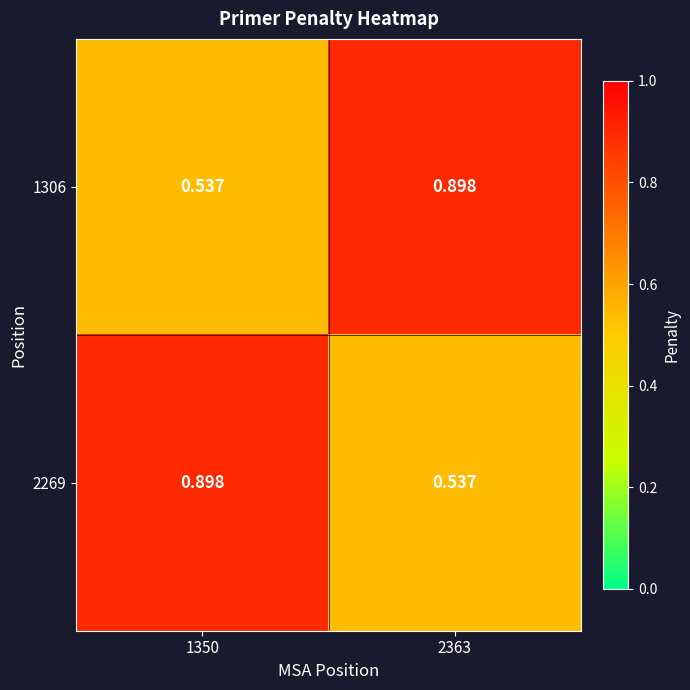

Is the value of 1306 at 1350 greater than the value of 2269 at 1350?

No